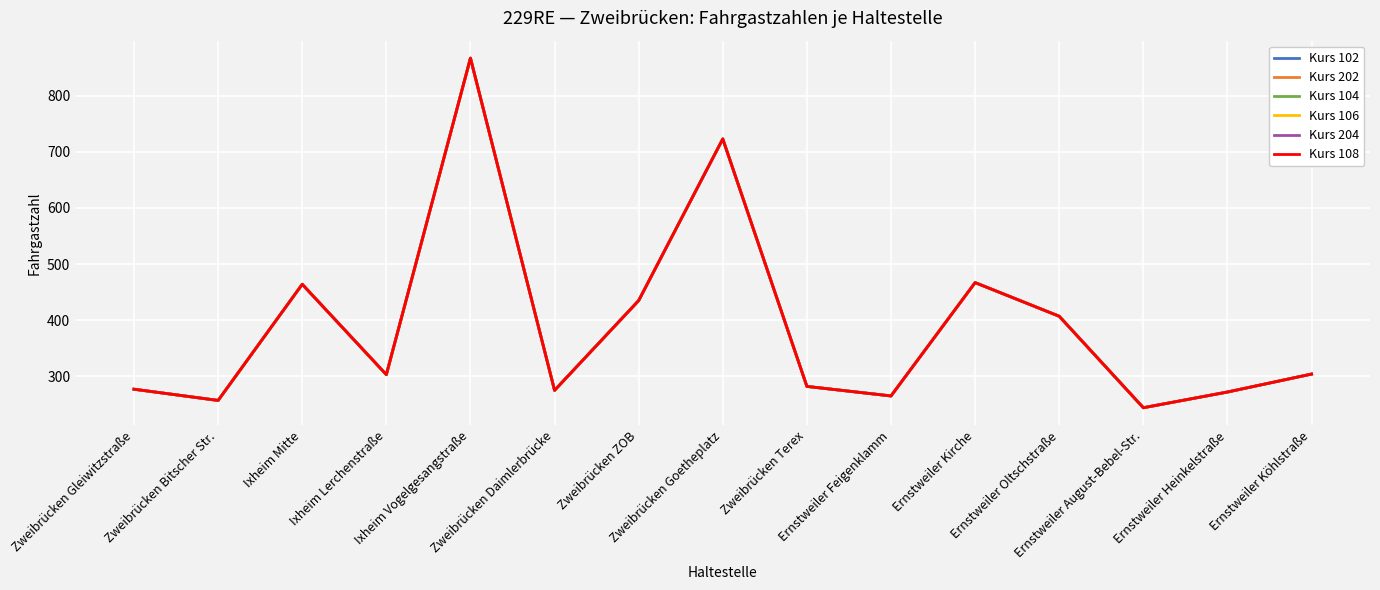

What is the value of the Kurs 108 point at the 8th from the left?

723